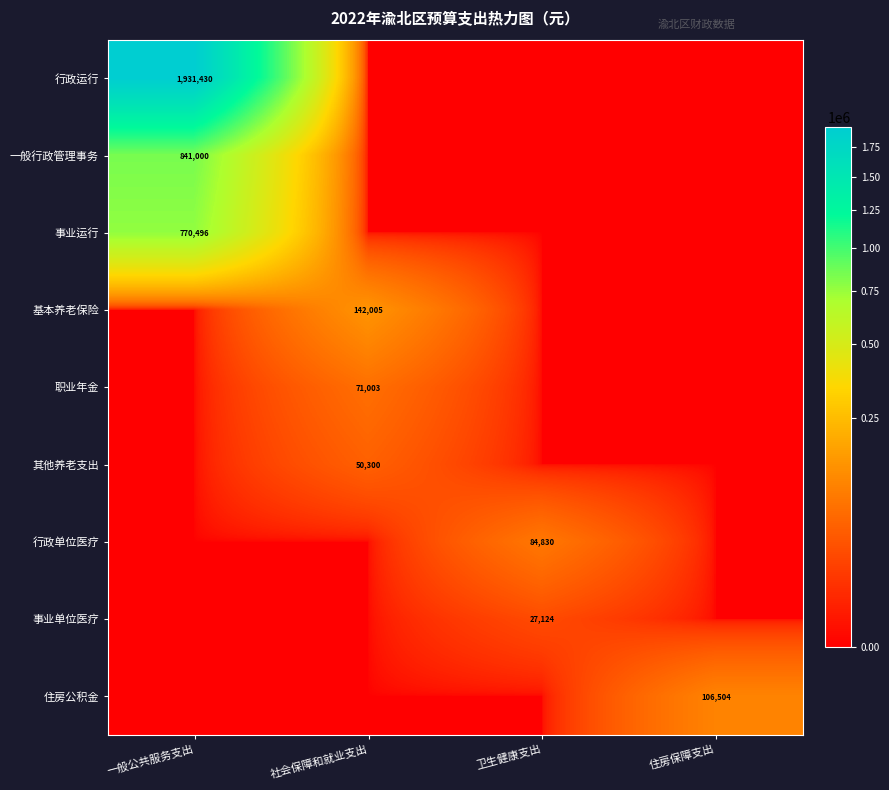

True or false: 事业单位医疗 has a value of 44146 at 卫生健康支出.

False